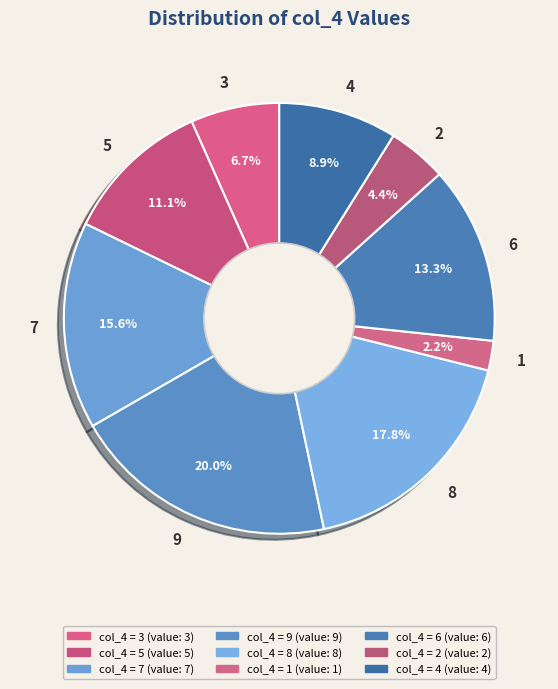

To the nearest percent, what is the combined percentage of 3 and 9?

27%